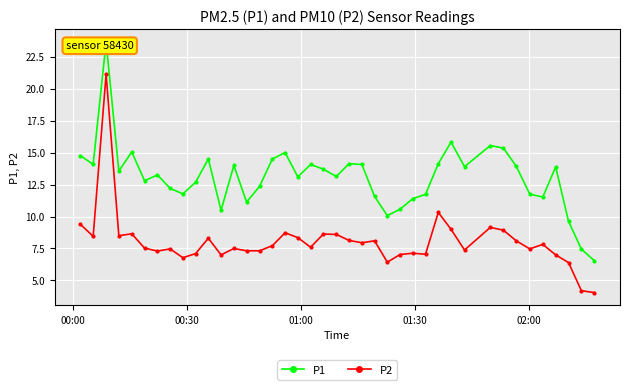

List the series in order of their overall mean, highest first.

P1, P2